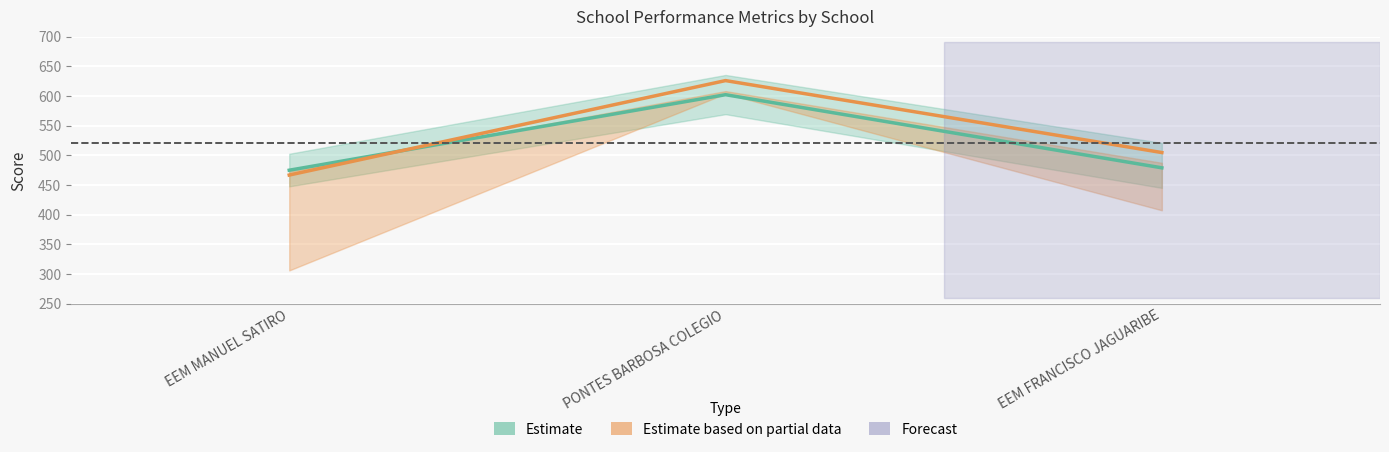

How many values in the Estimate series are below 478?

1